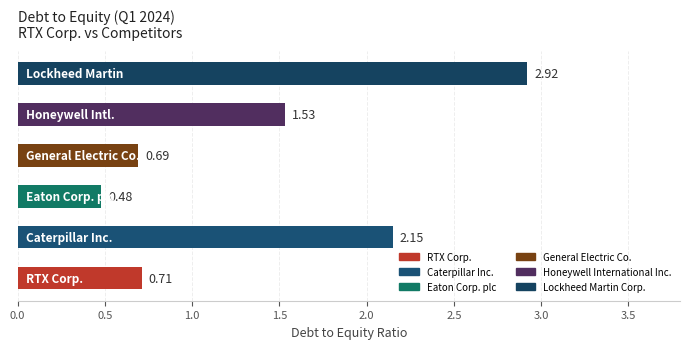

What is the value of the Eaton Corp. plc bar at the 5th from the left?

0.5